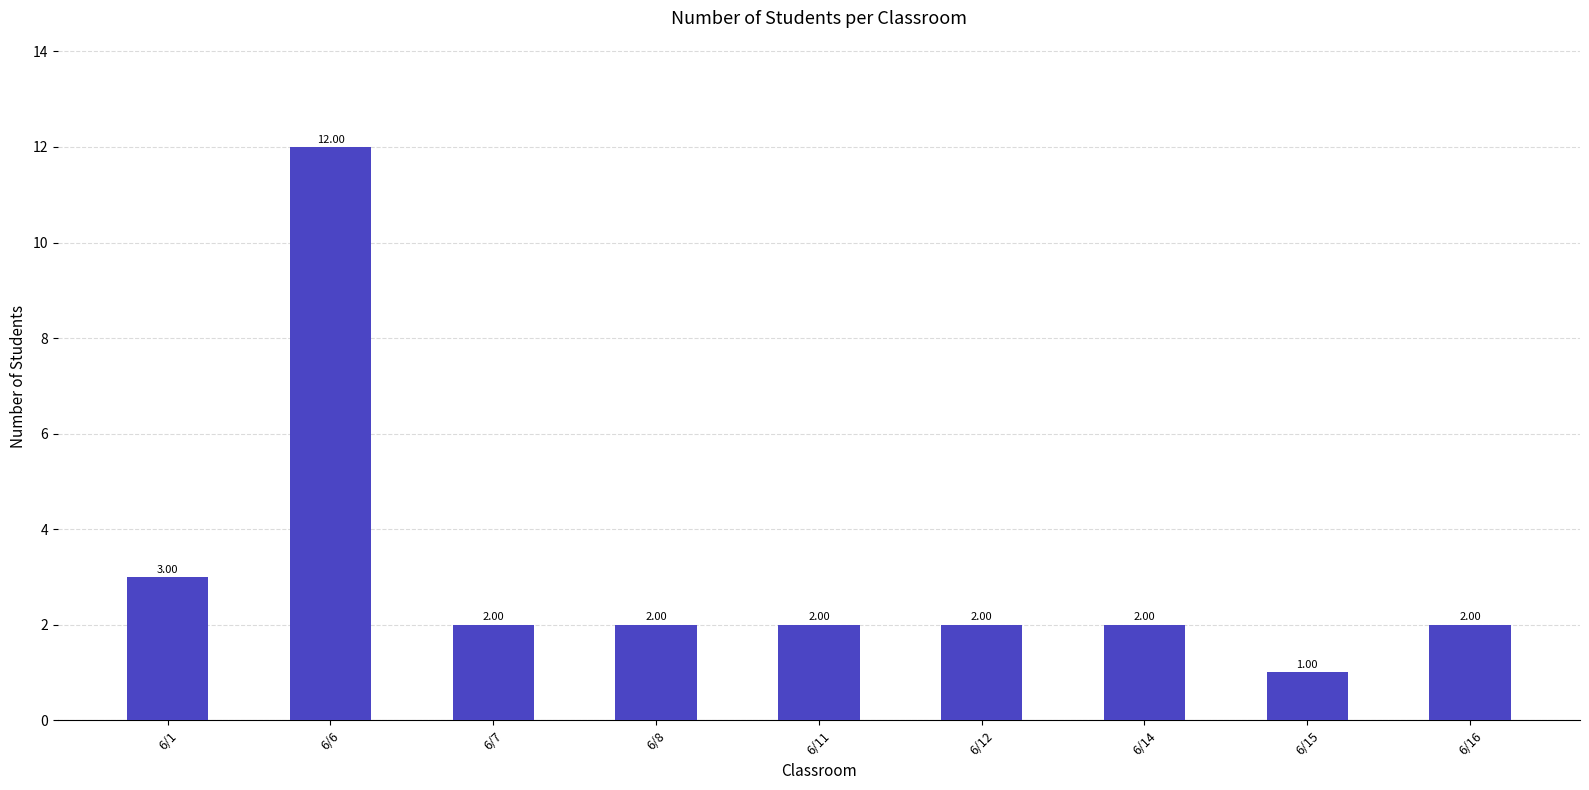

Which category has the highest value across all series?

6/6